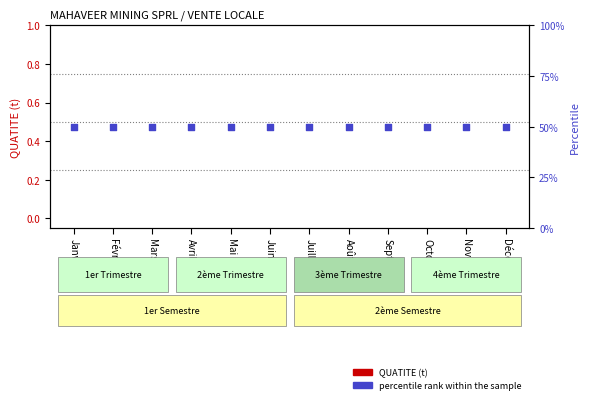

What are all the series names shown in the legend?

QUATITE (t), percentile rank within the sample